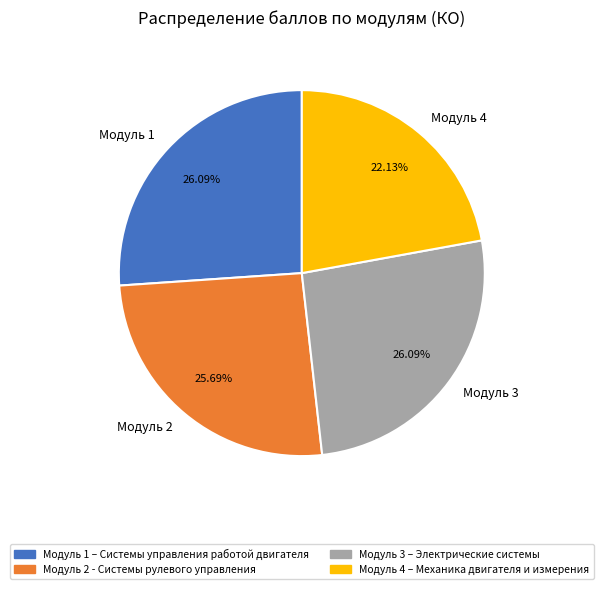

To the nearest percent, what is the difference between the largest and smallest slice percentages?

4%